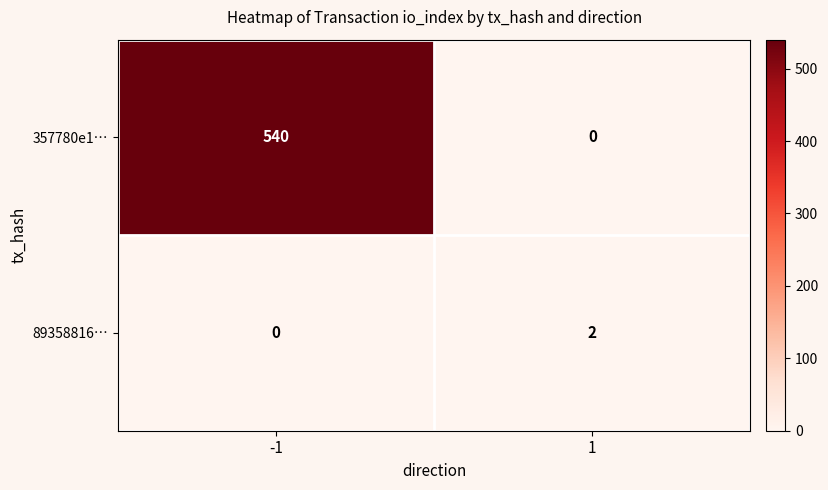

Is the value of 357780e1… at -1 greater than the value of 89358816… at -1?

Yes